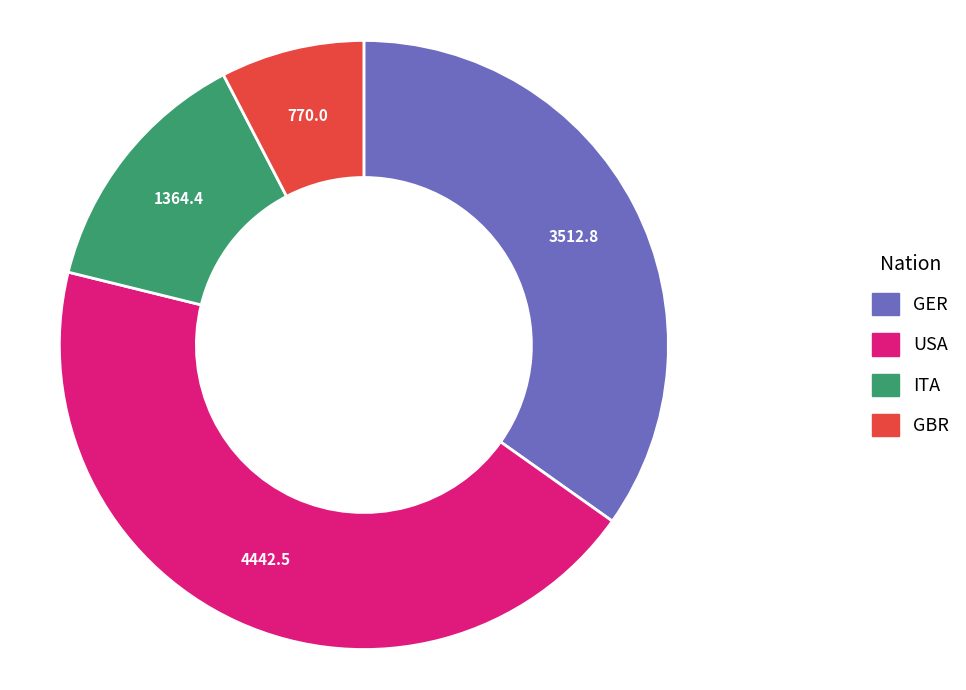

Is there any slice that represents more than half of the pie?

No